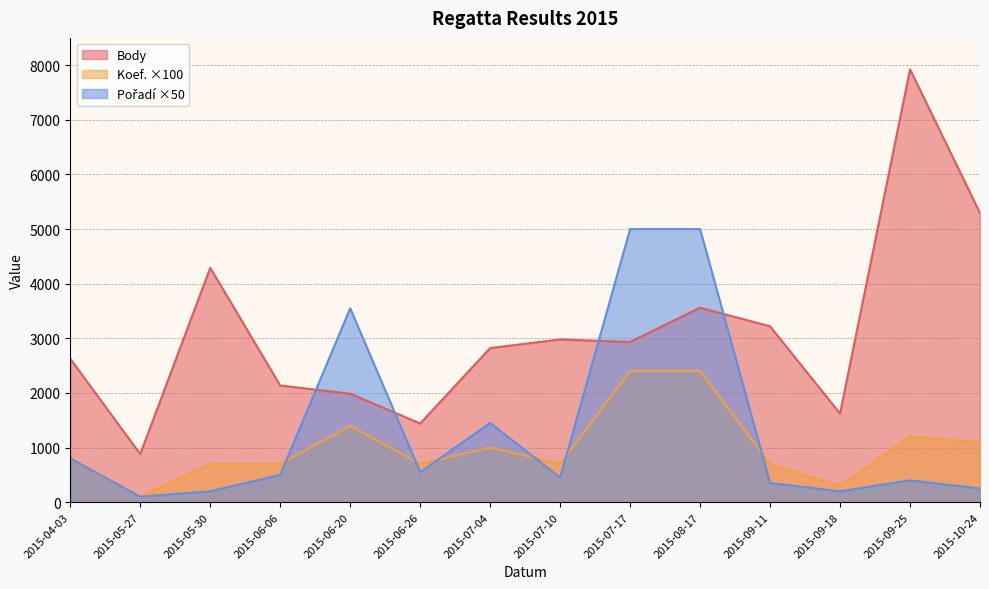

List the series in order of their peak value, highest first.

Body, Pořadí, Koef.